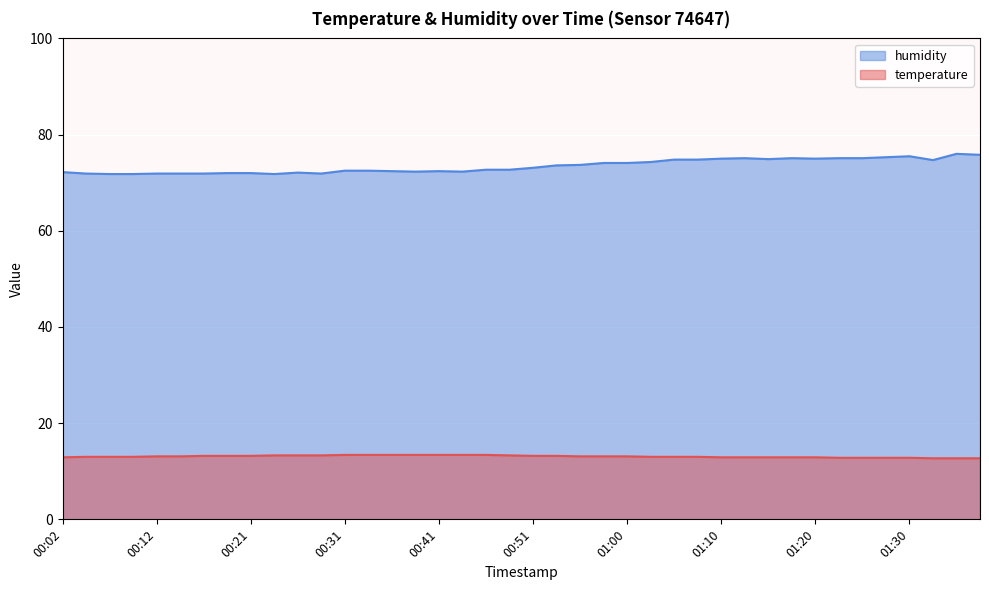

Reading right to left, what are all the values shown in this chart?

temperature: 12.7	12.7	12.7	12.8	12.8	12.8	12.8	12.9	12.9	12.9	12.9	12.9	13.0	13.0	13.0	13.1	13.1	13.1	13.2	13.2	13.3	13.4	13.4	13.4	13.4	13.4	13.4	13.4	13.3	13.3	13.3	13.2	13.2	13.2	13.1	13.1	13.0	13.0	13.0	12.9
humidity: 75.8	76.0	74.7	75.5	75.3	75.1	75.1	75.0	75.1	74.9	75.1	75.0	74.8	74.8	74.3	74.1	74.1	73.7	73.6	73.1	72.7	72.7	72.3	72.4	72.3	72.4	72.5	72.5	71.9	72.1	71.8	72.0	72.0	71.9	71.9	71.9	71.8	71.8	71.9	72.2